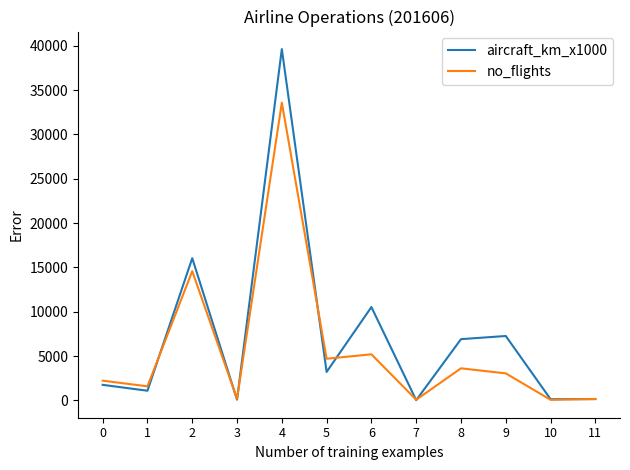

Where is no_flights nearest to the value 16826?

2